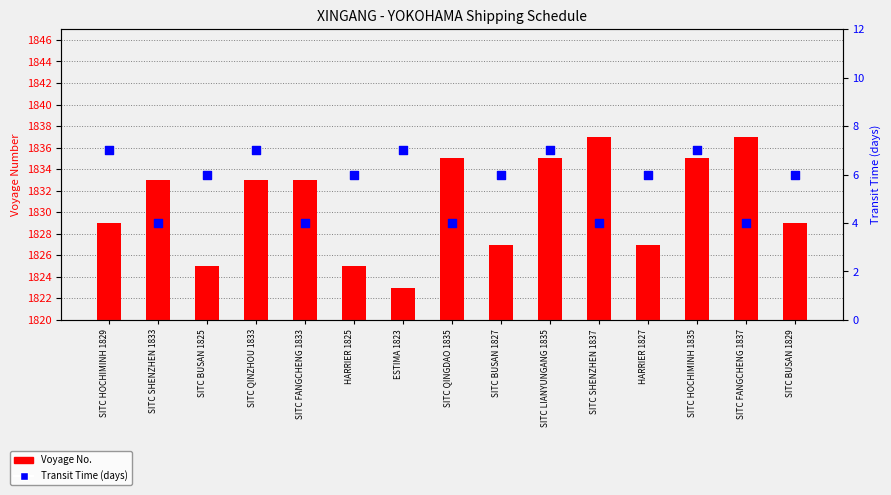

Which series contains the lowest Y value?

Voyage No.